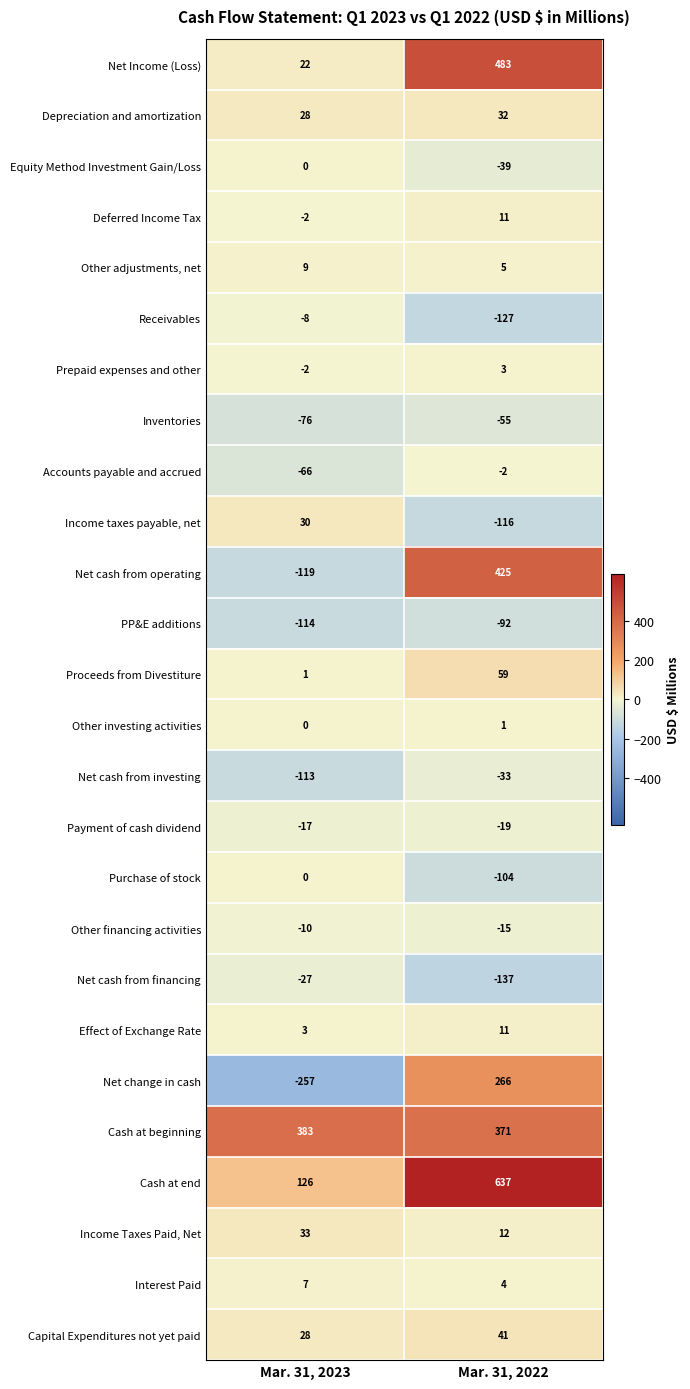

What is the difference between the maximum and minimum values in the Inventories series?

21